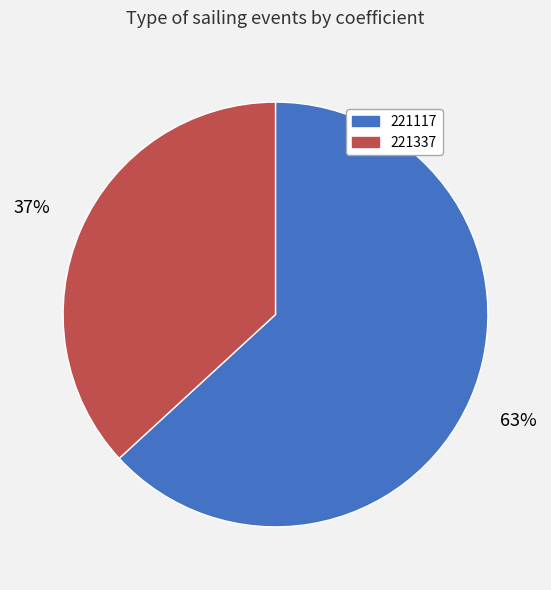

Does 221117 account for over 50% of the chart?

Yes